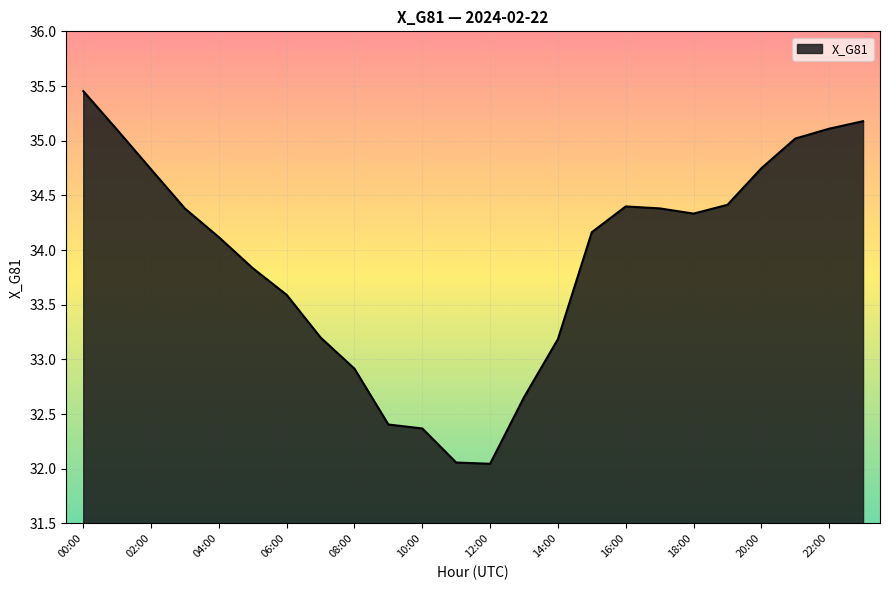

What is the difference between the maximum and minimum values?

3.4